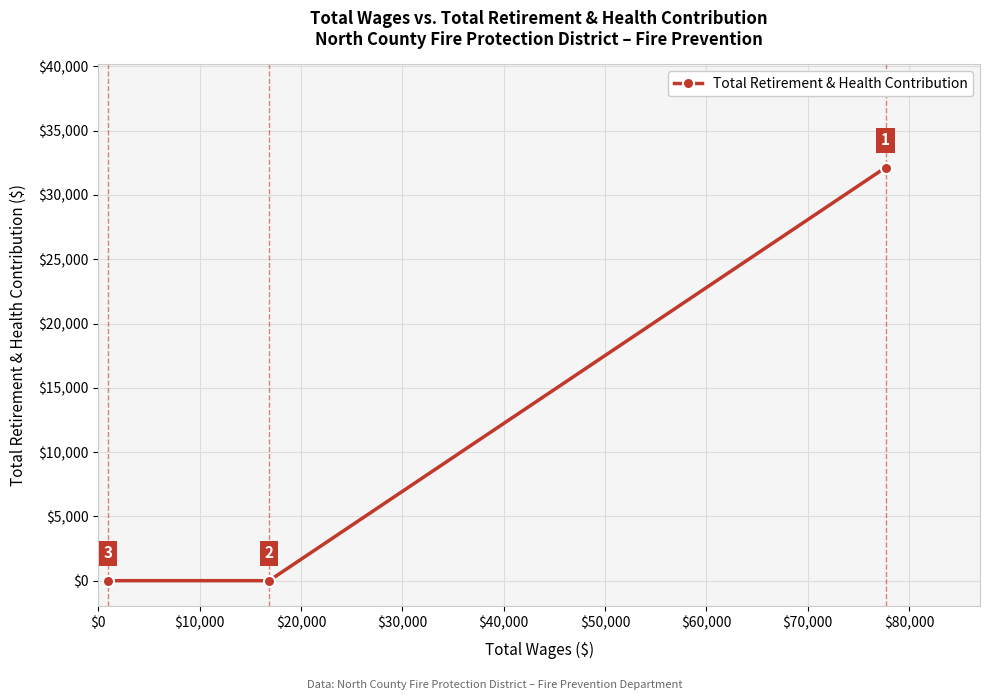

Reading left to right, list all the values displayed in this chart.

0	0	32133